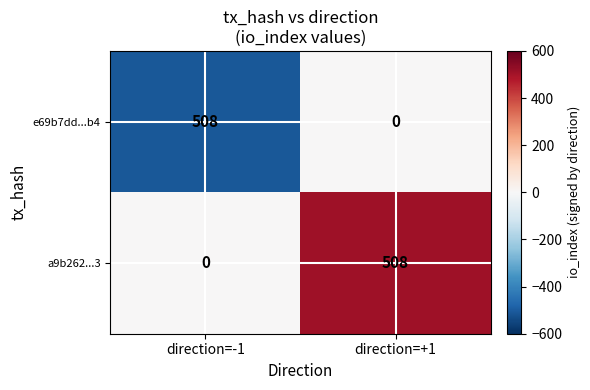

The e69b7dd...b4 series shows 344 at direction=-1. True or false?

False